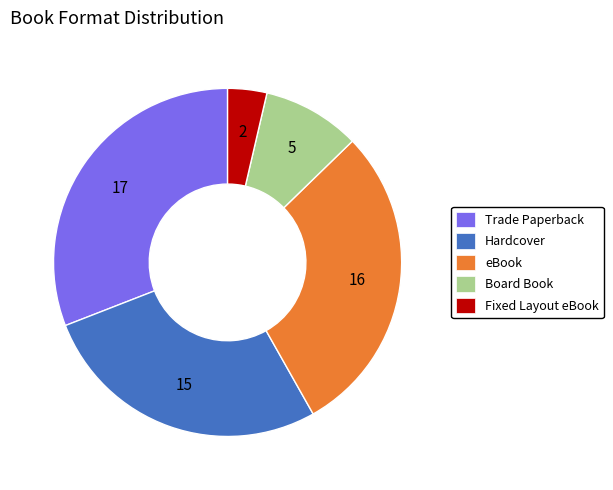

Does Hardcover account for over 50% of the chart?

No